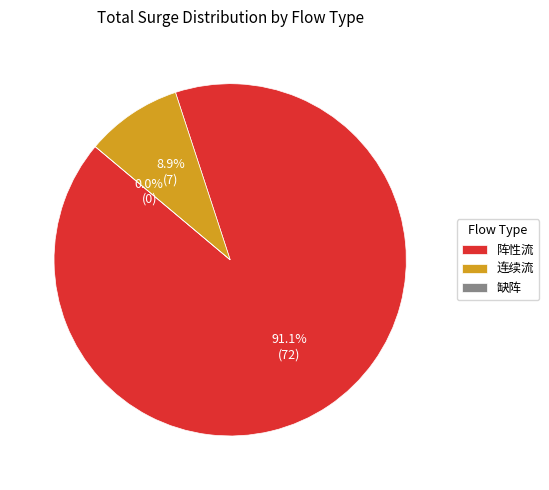

Does any single category account for the majority?

Yes